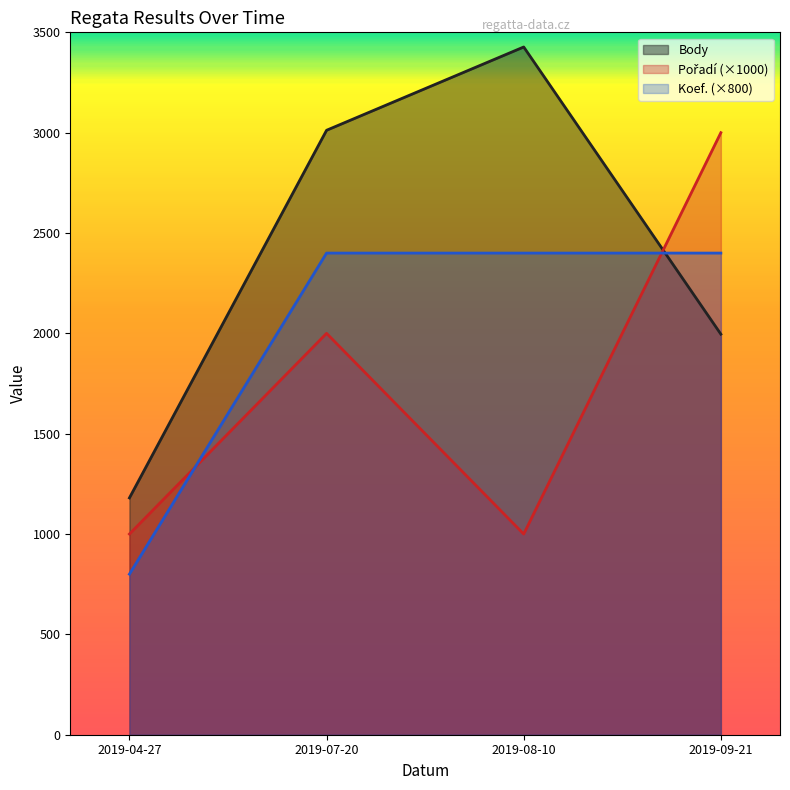

Between 2019-08-10 and 2019-07-20, which is larger?

2019-08-10